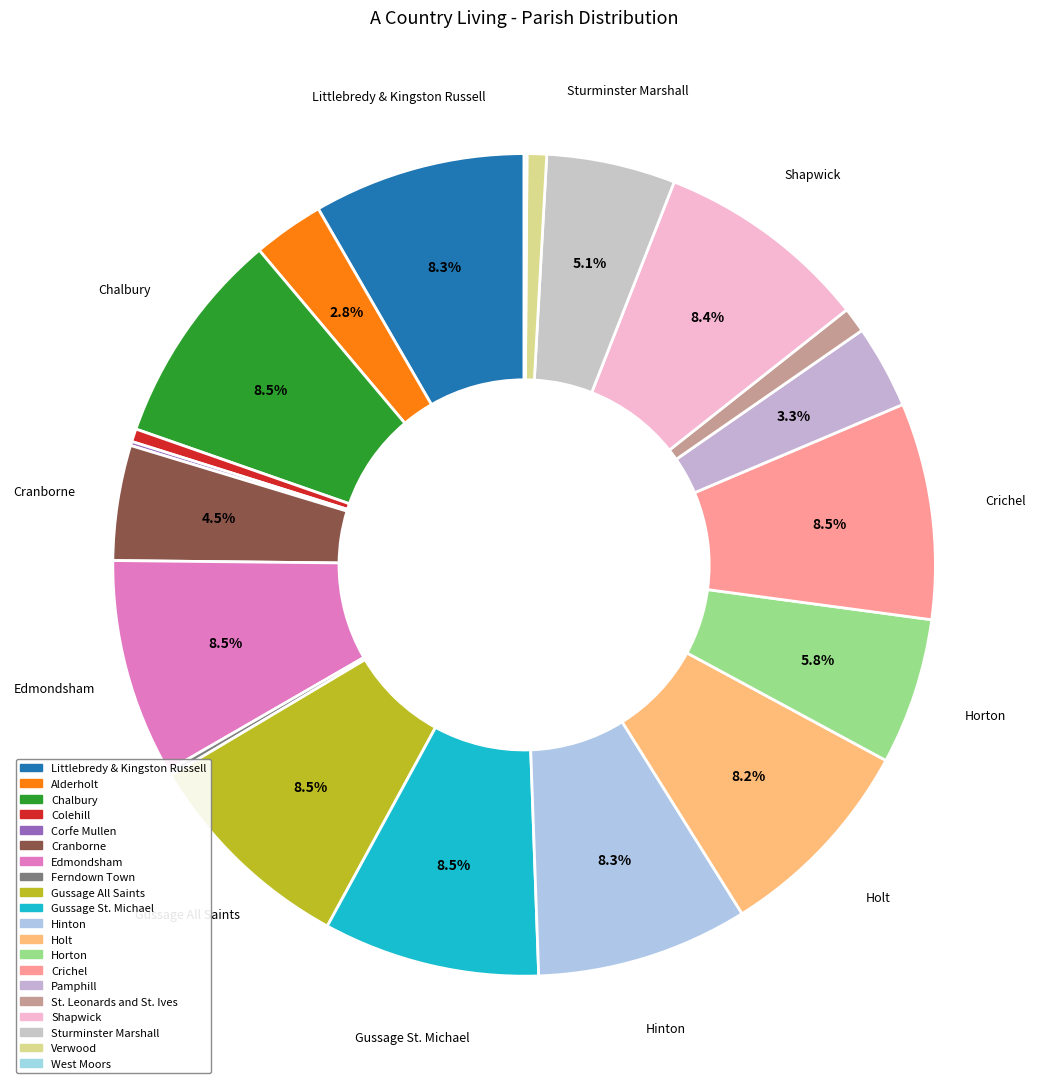

Do Hinton and Crichel together represent more than half of the pie?

No